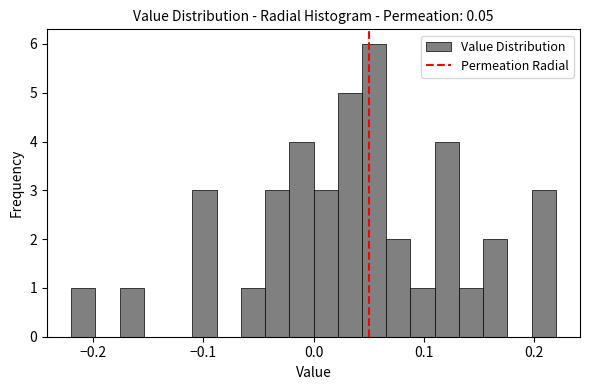

Read against the x-axis, roughly where is the centre of the tallest bar?

0.06